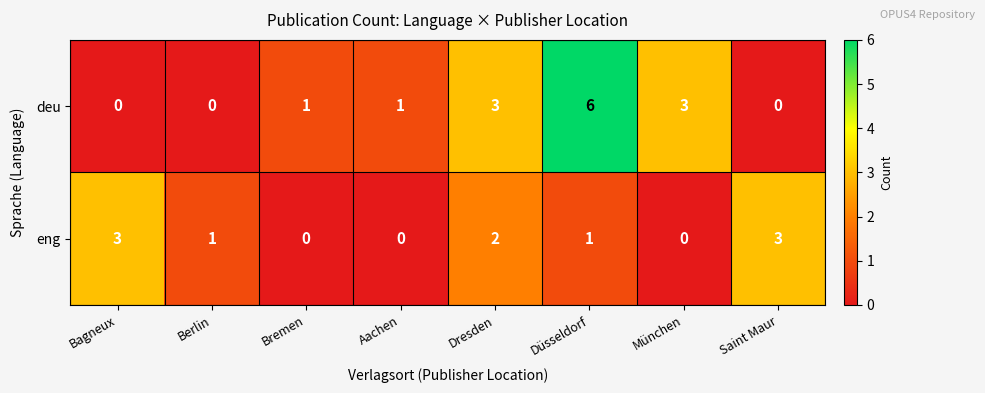

The value of eng at Dresden is 1. True or false?

False